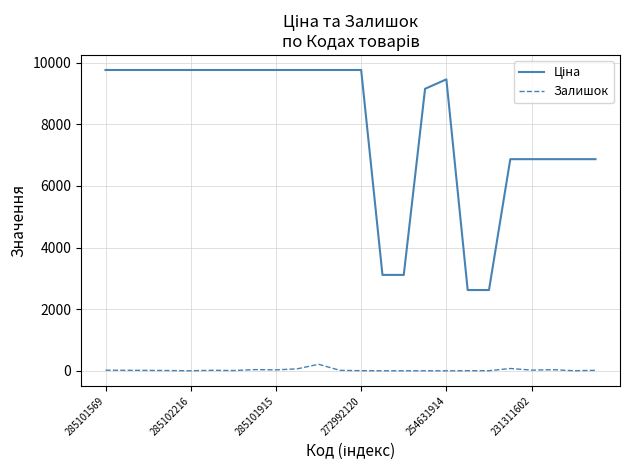

What is the greatest value displayed?

9764.4